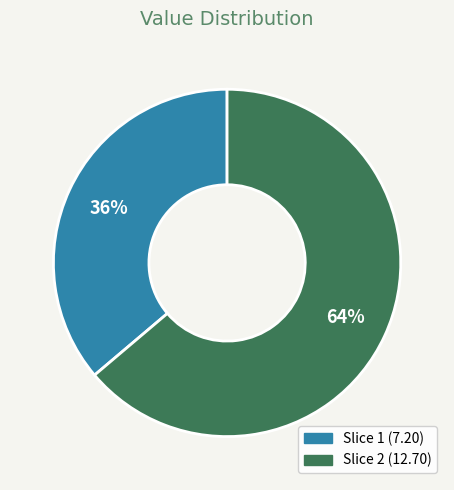

Is there any slice that represents more than half of the pie?

Yes